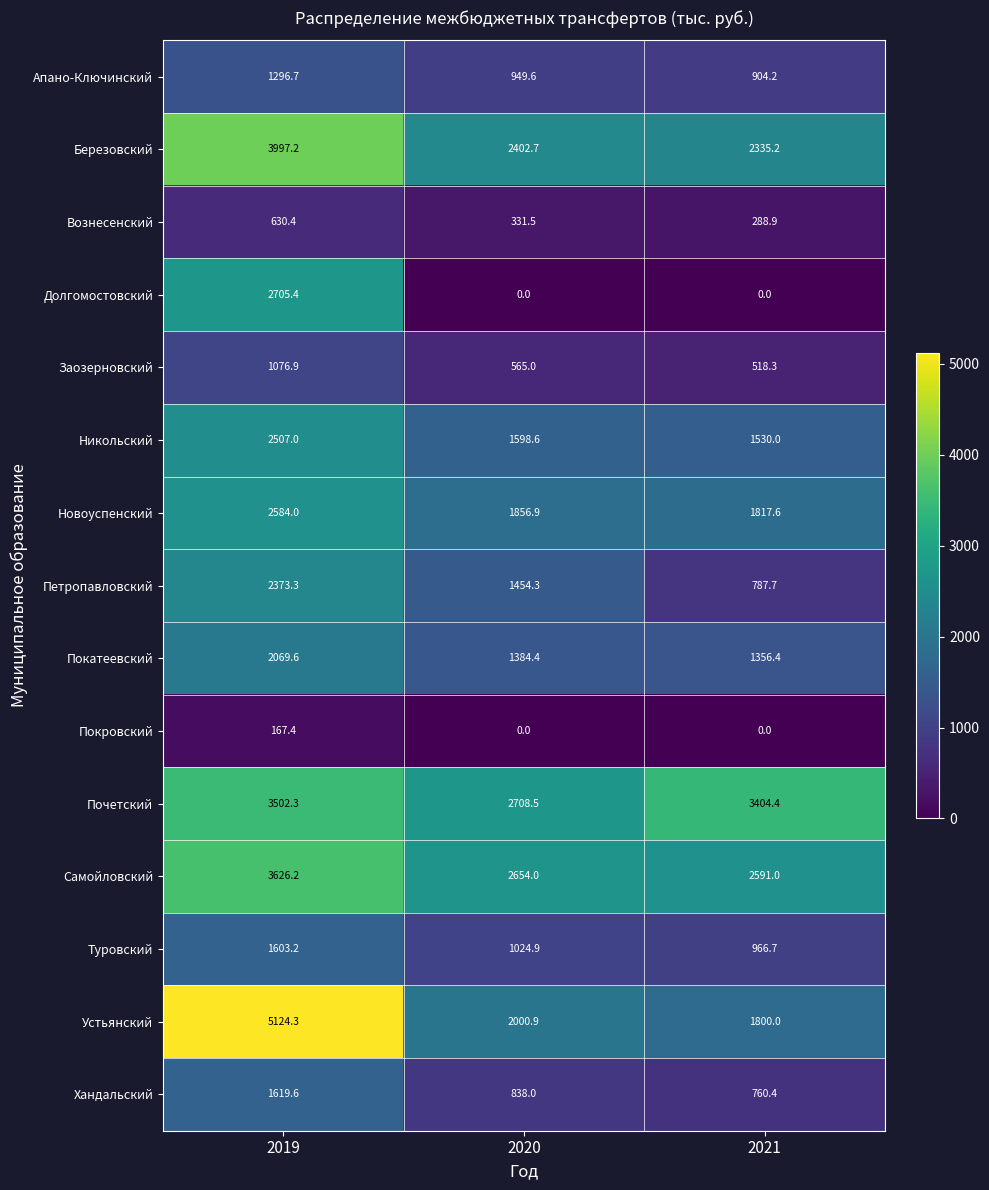

The Новоуспенский series shows 1817.6 at 2021. True or false?

True